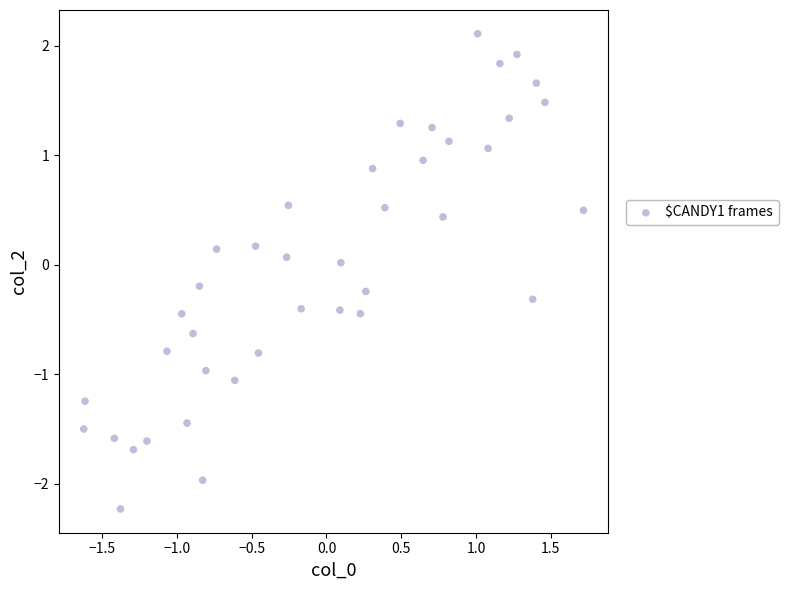

What is the range of X values (max minus min)?

3.3